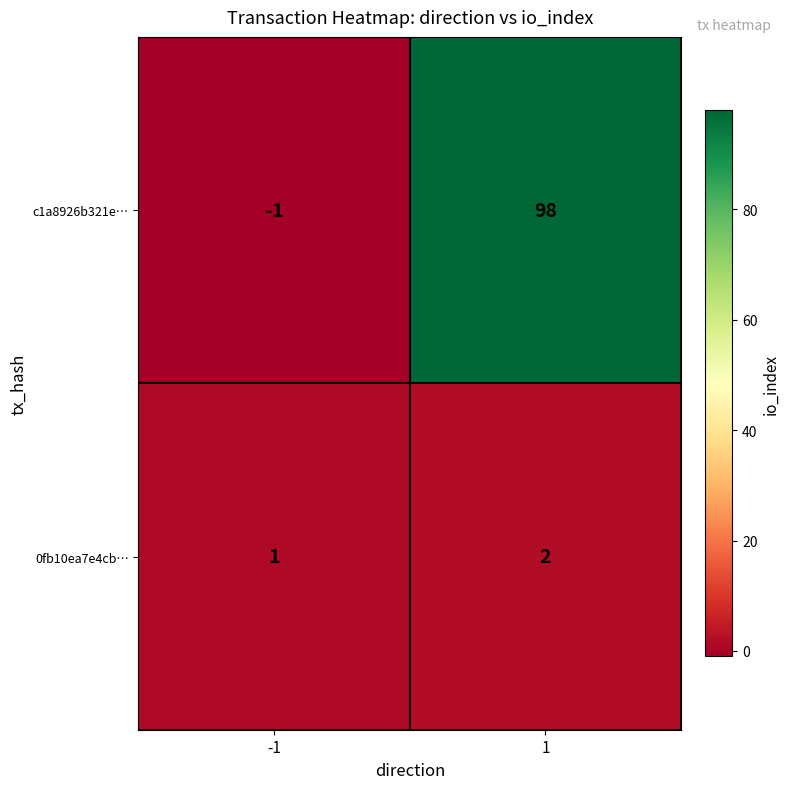

Which series changed the most between -1 and 1?

c1a8926b321e…